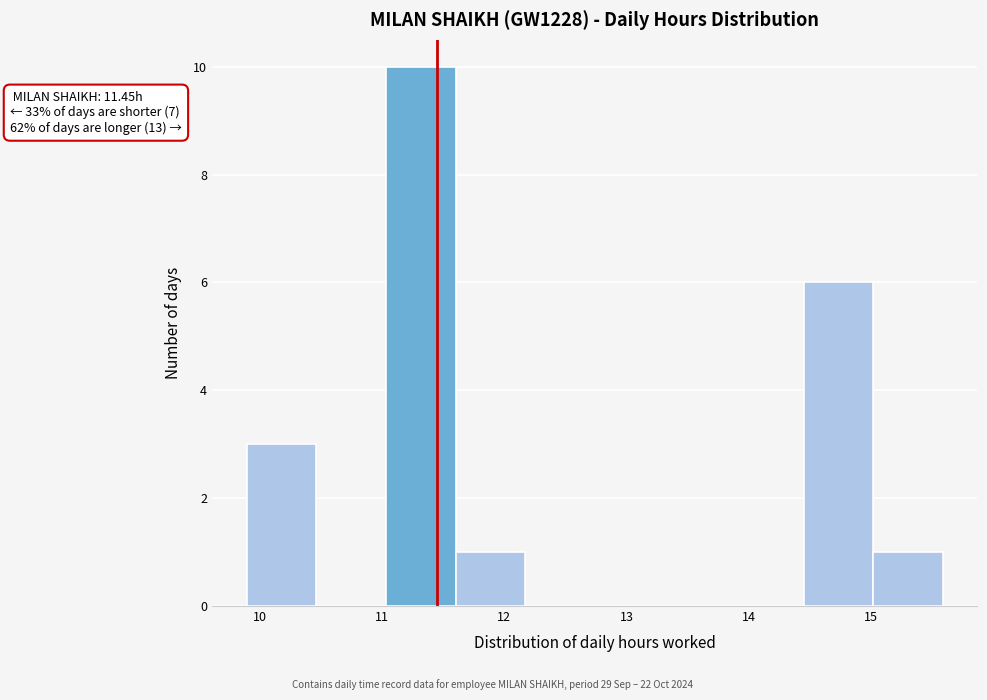

Which range on the x-axis has the tallest bar?

11.03 to 11.60